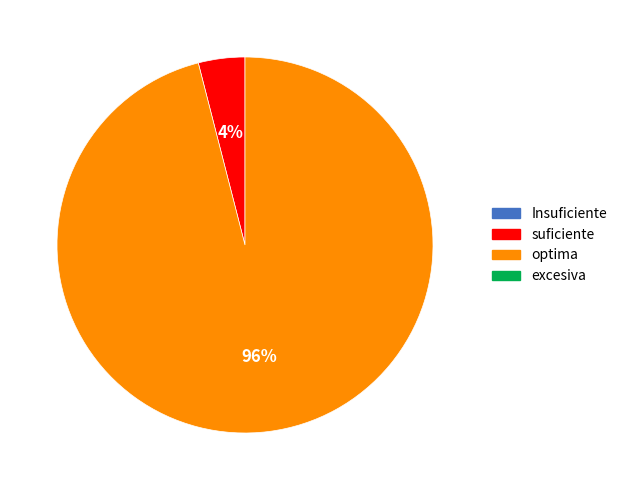

To the nearest percent, what is the difference between the largest and smallest slice percentages?

92%